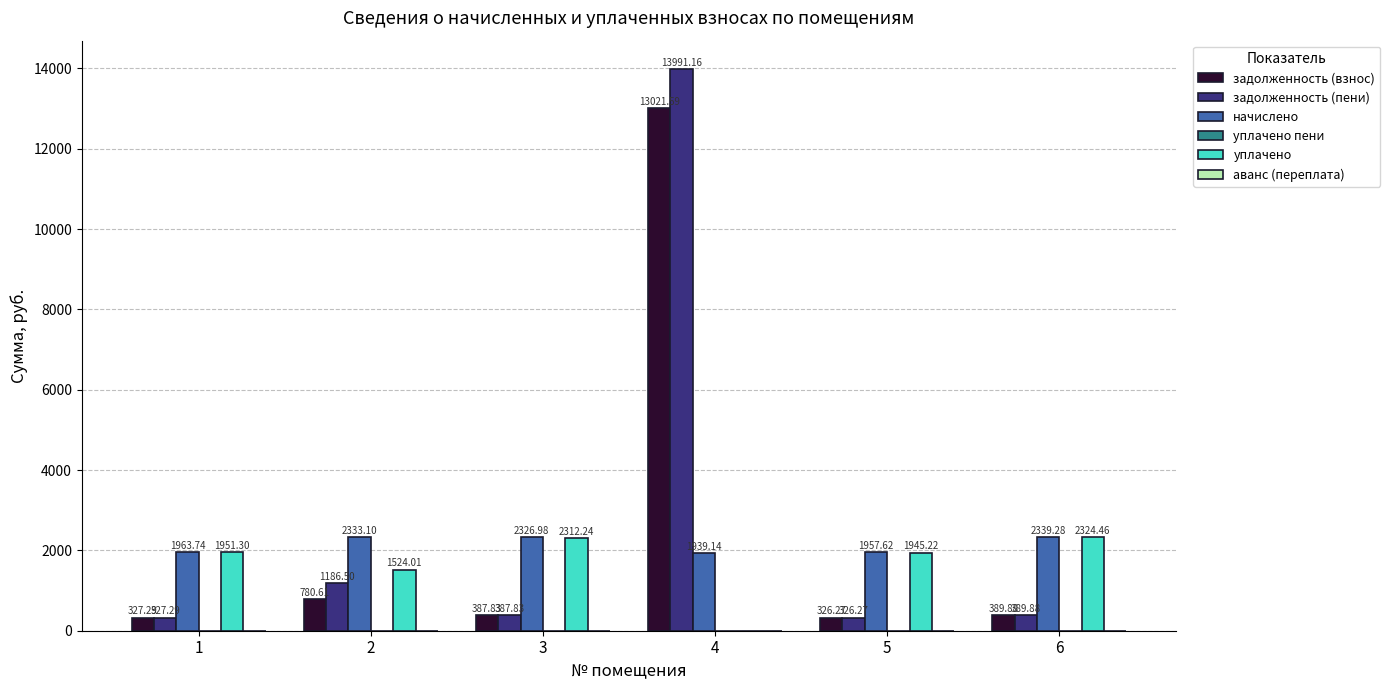

At which category is the sum across all series the highest?

4